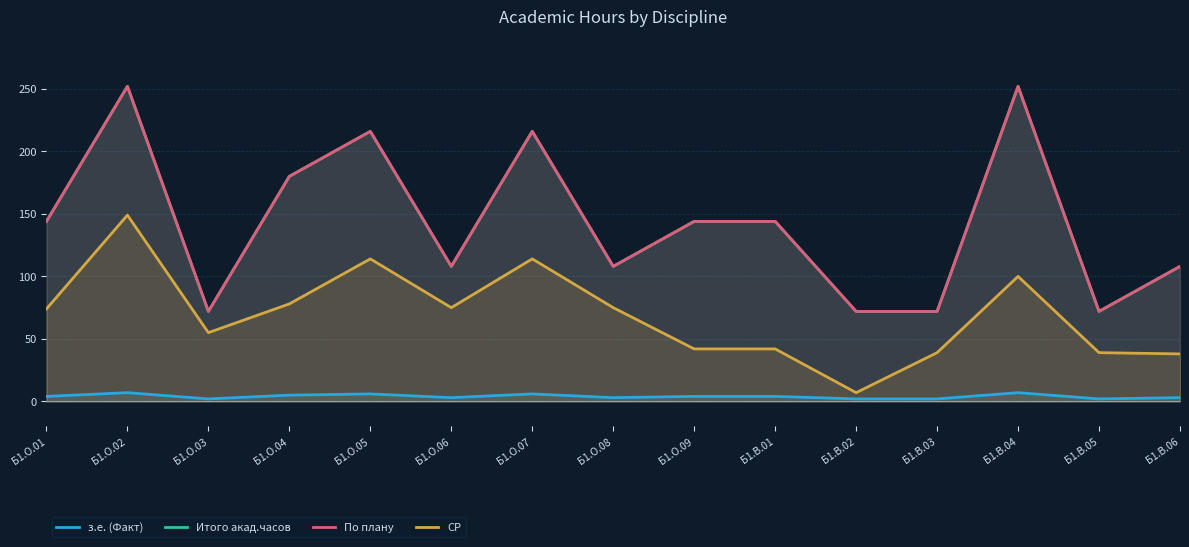

What are all the series names shown in the legend?

з.е. (Факт), Итого акад.часов, По плану, СР